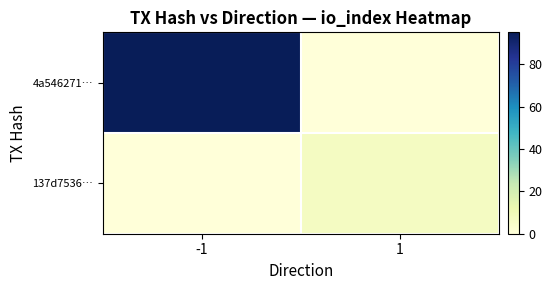

What is the maximum value shown in the chart?

95